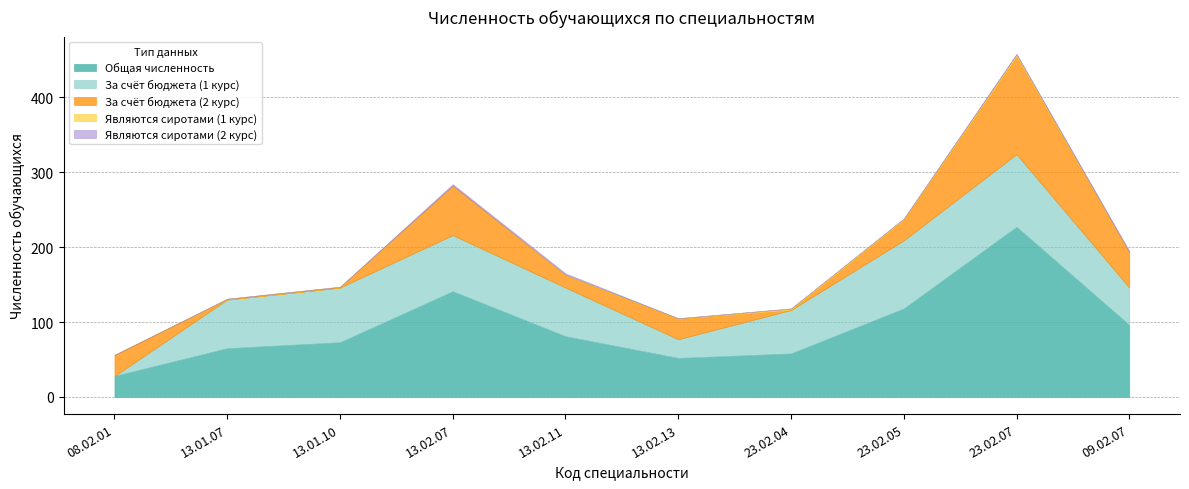

What position from the left is 08.02.01?

1